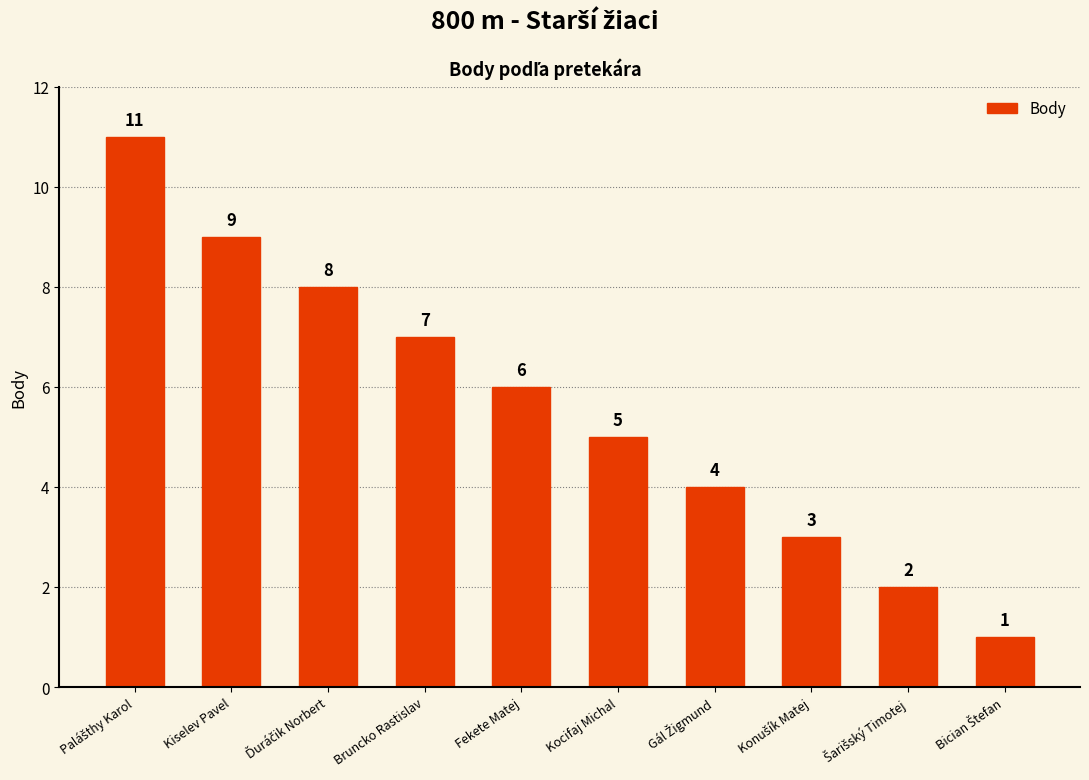

What is the value of the 1st bar from the left?

11